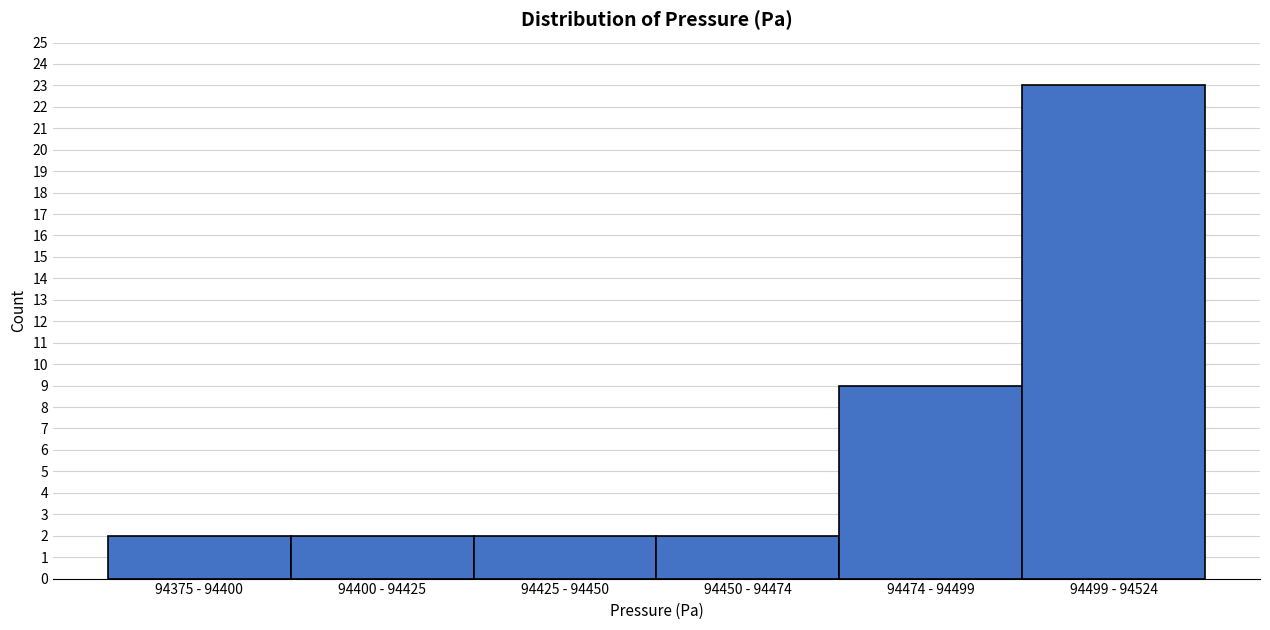

Reading left to right, transcribe all the data shown in this chart.

2	2	2	2	9	23